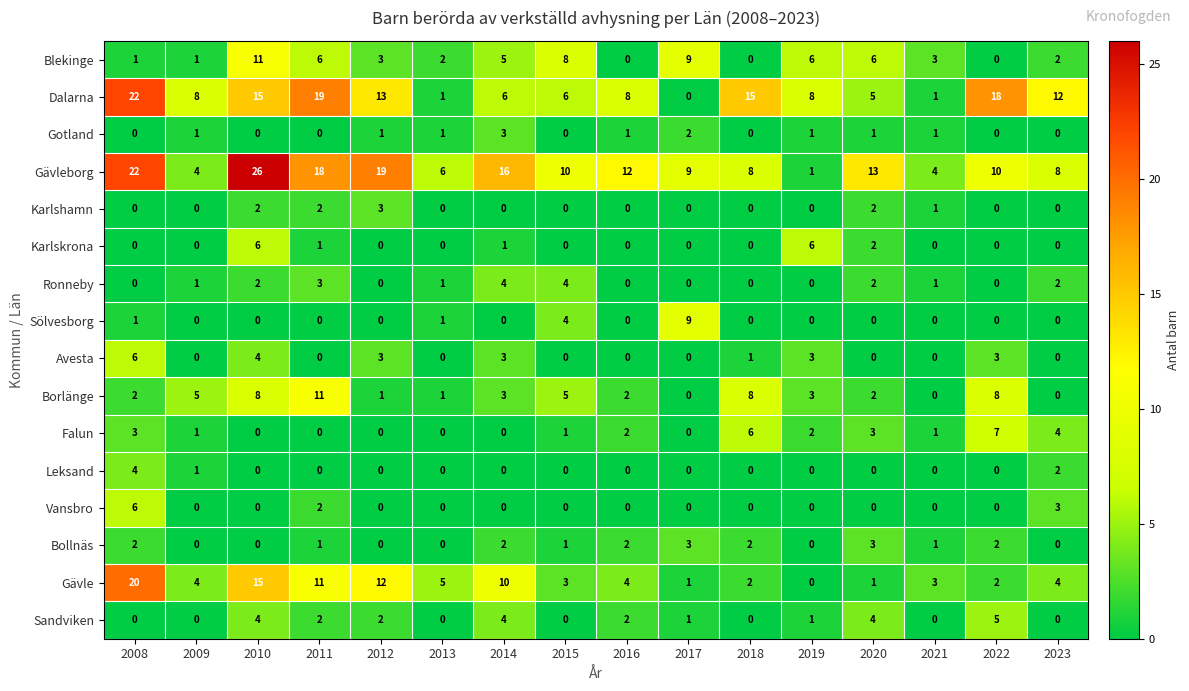

What is the difference between the second highest and second lowest values in the Gävleborg series?

18